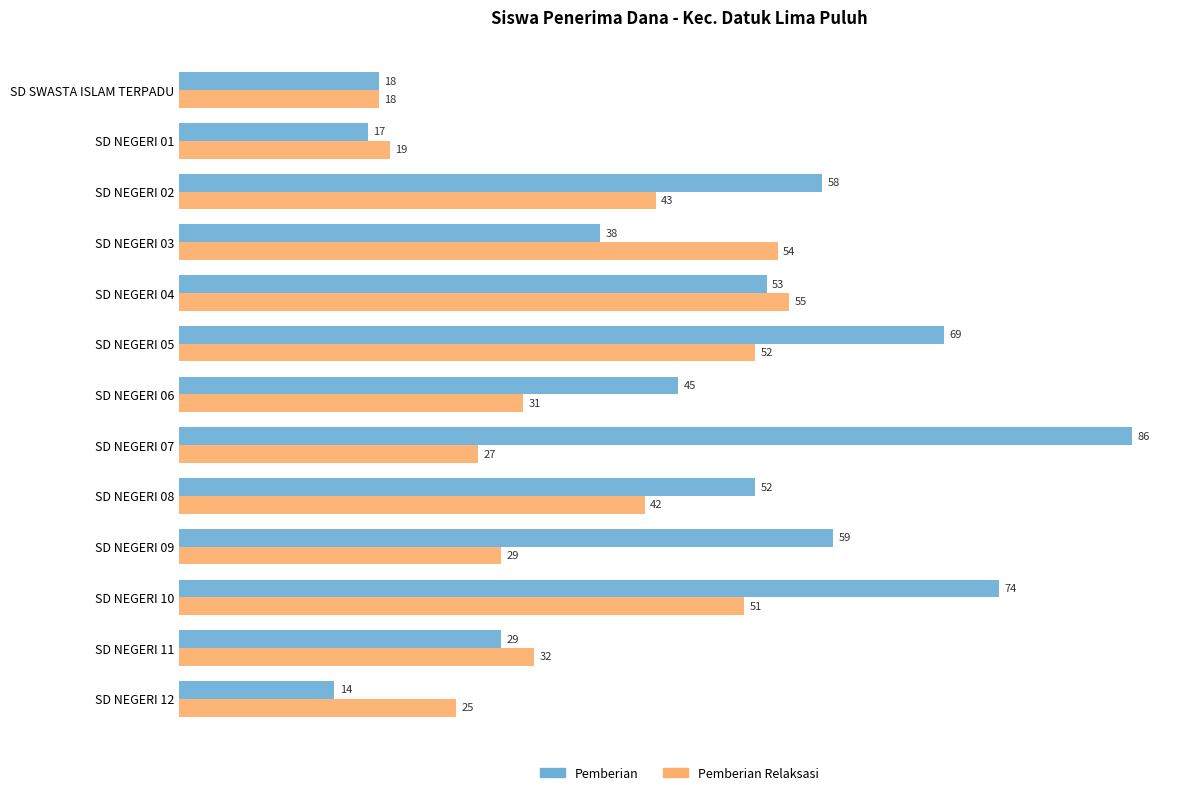

Which category has the highest value in the Pemberian series?

SD NEGERI 07